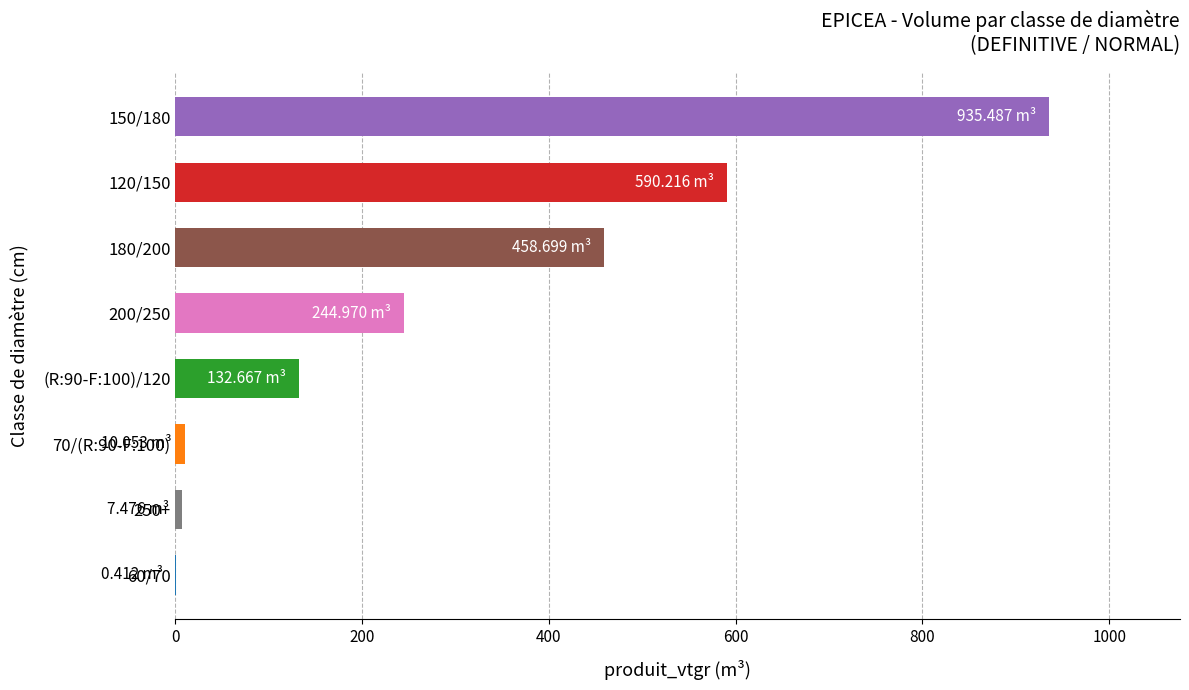

Are the bars horizontal?

Yes